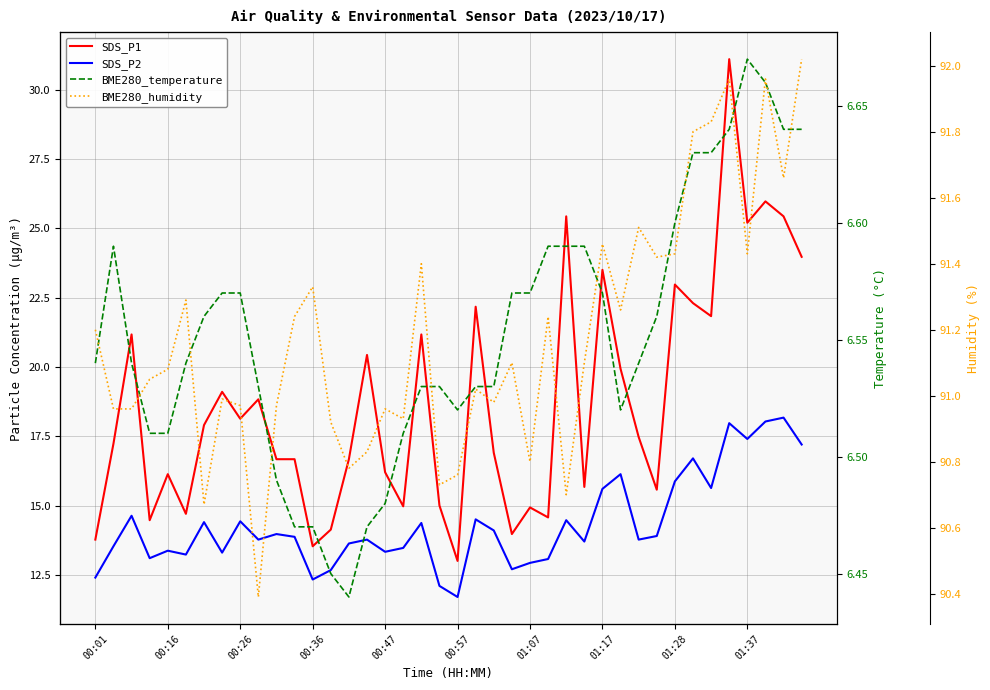

How many data points does each series have?

40